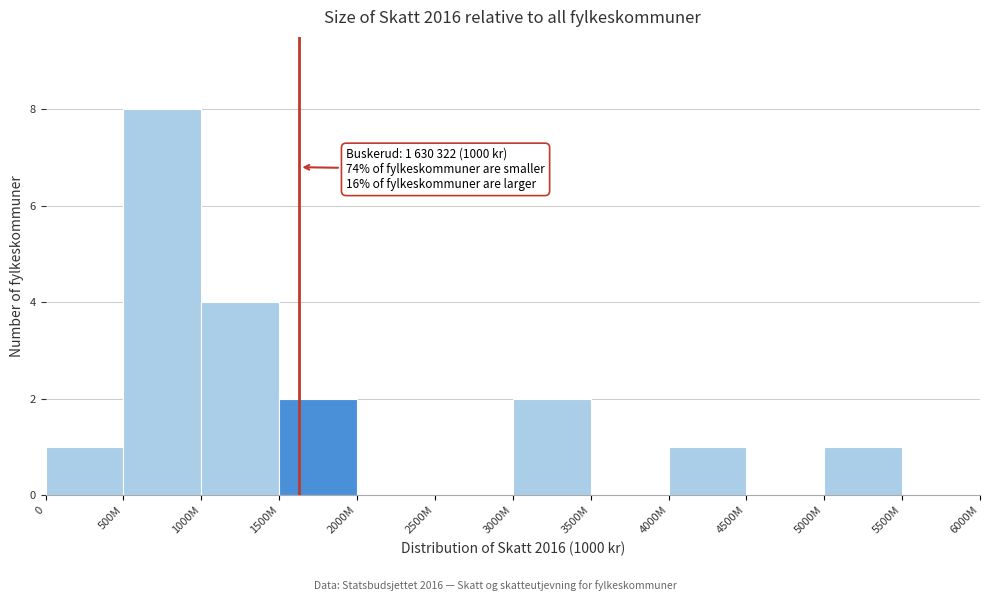

Reading right to left, extract all data points from this chart.

5500M=0	5000M=1	4500M=0	4000M=1	3500M=0	3000M=2	2500M=0	2000M=0	1500M=2	1000M=4	500M=8	0=1